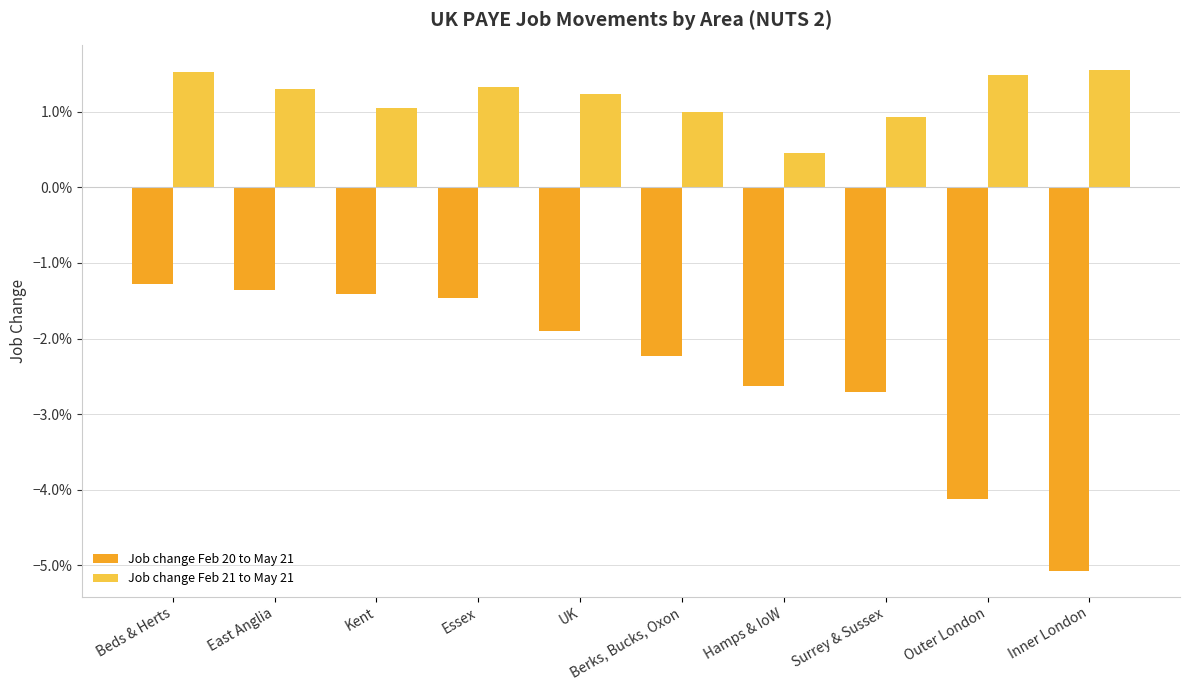

Are the bars horizontal?

No